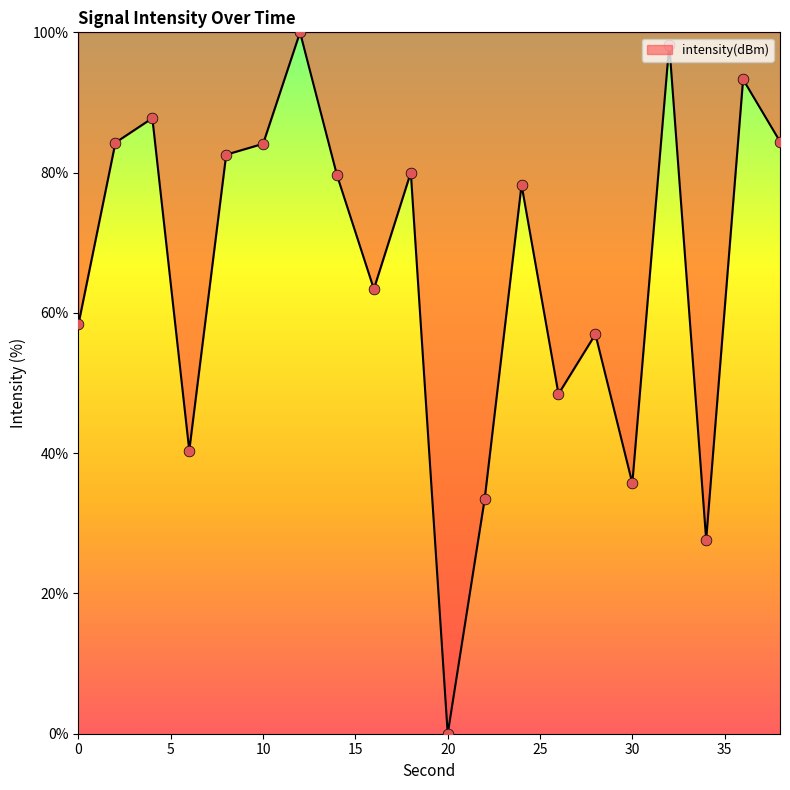

What is the greatest value displayed?

100.0